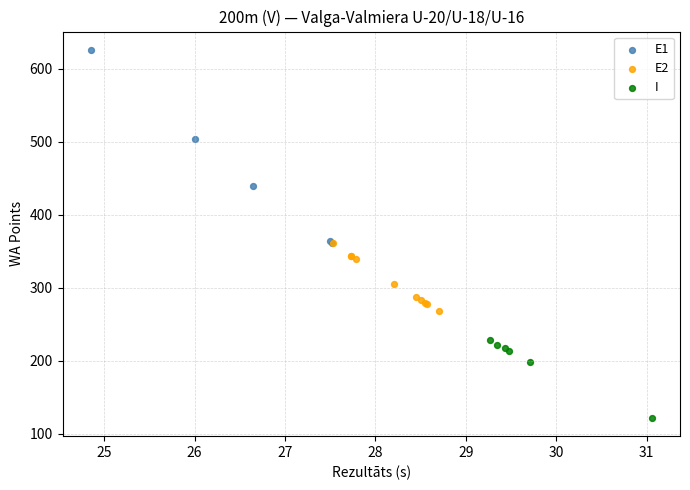

Which series has the widest spread of Y values?

E1